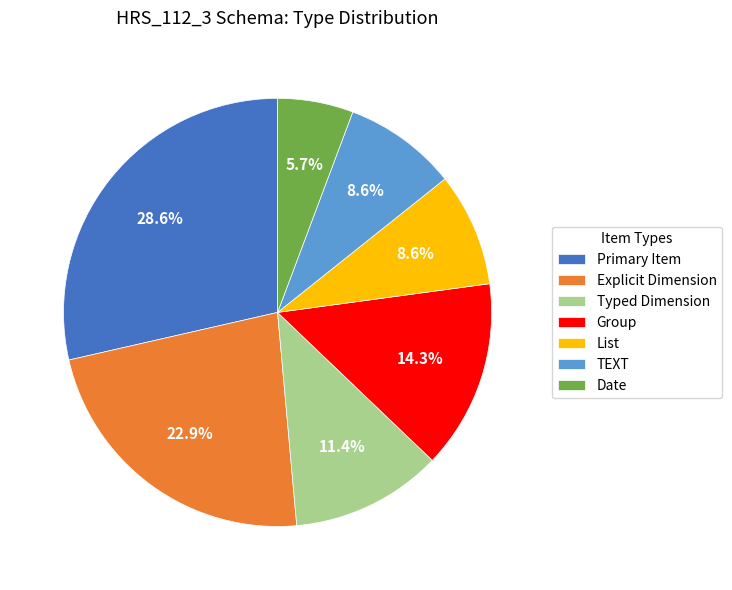

Does Date account for over 50% of the chart?

No